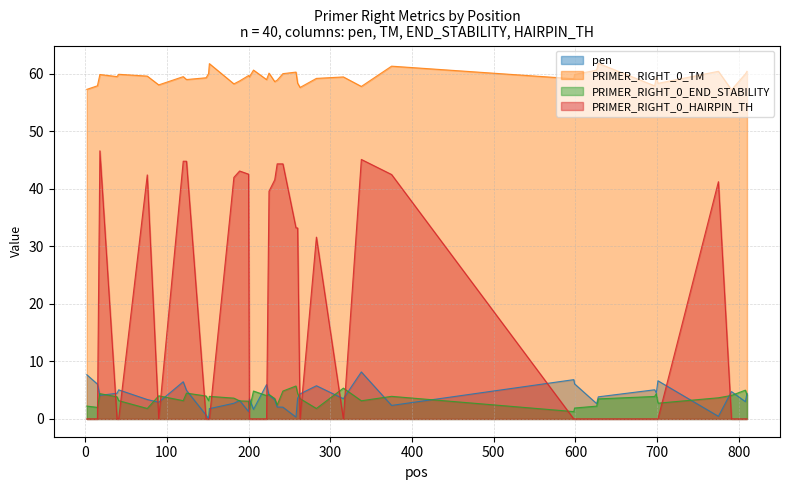

What is the highest value of the PRIMER_RIGHT_0_HAIRPIN_TH series?

46.6